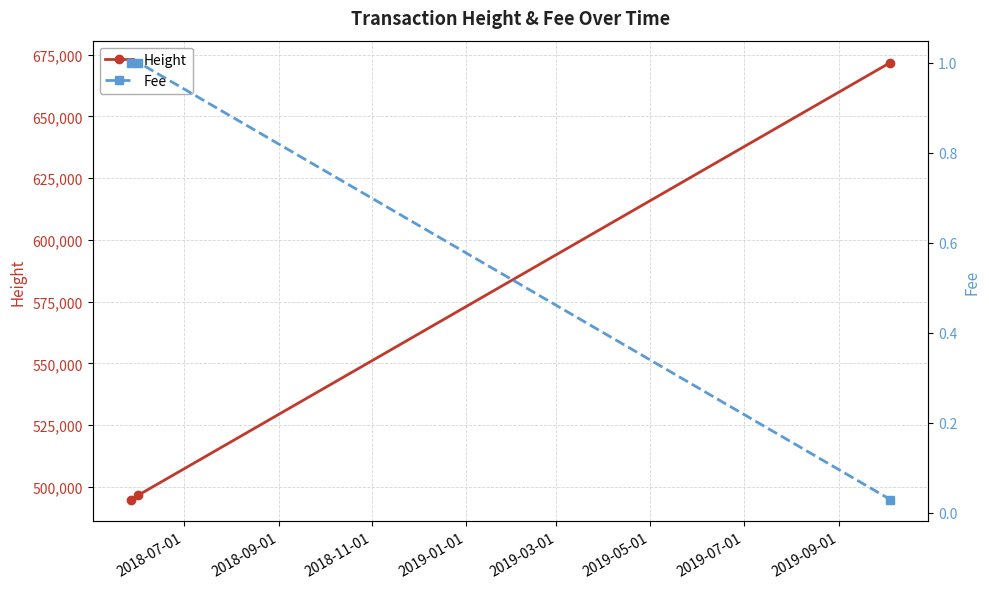

What is the value of the Height point at the 2nd from the left?

496703